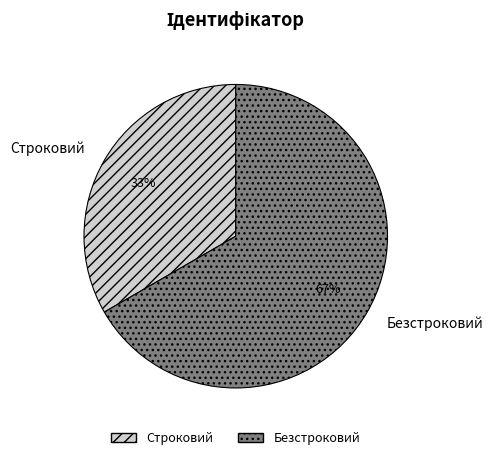

What is the majority slice?

Безстроковий